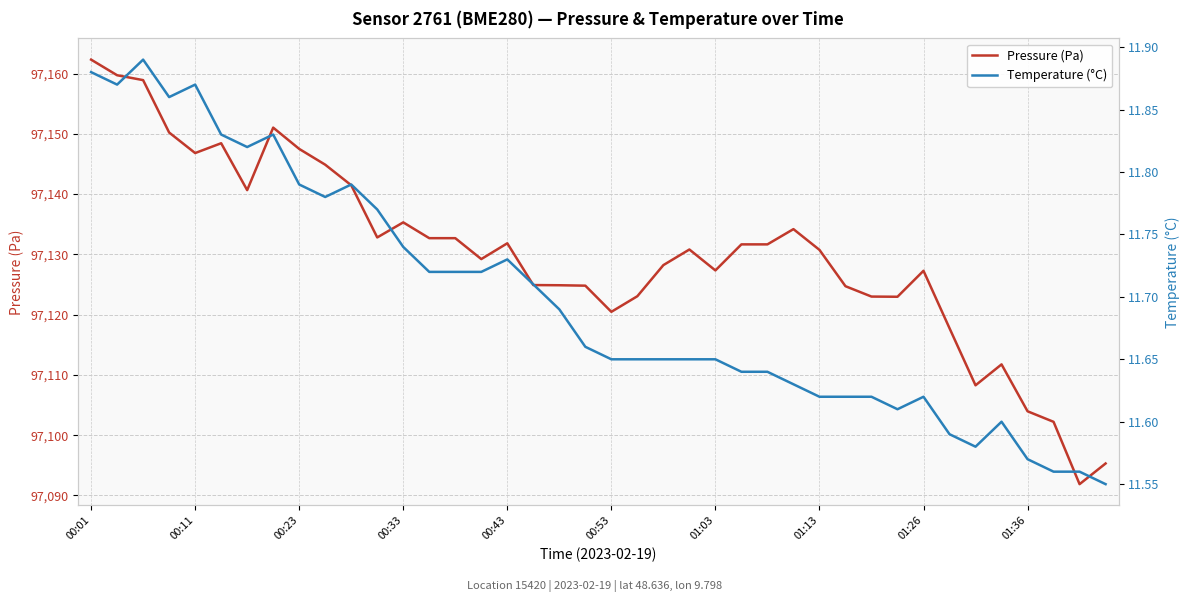

What is the lowest value of the Pressure (Pa) series?

97091.9